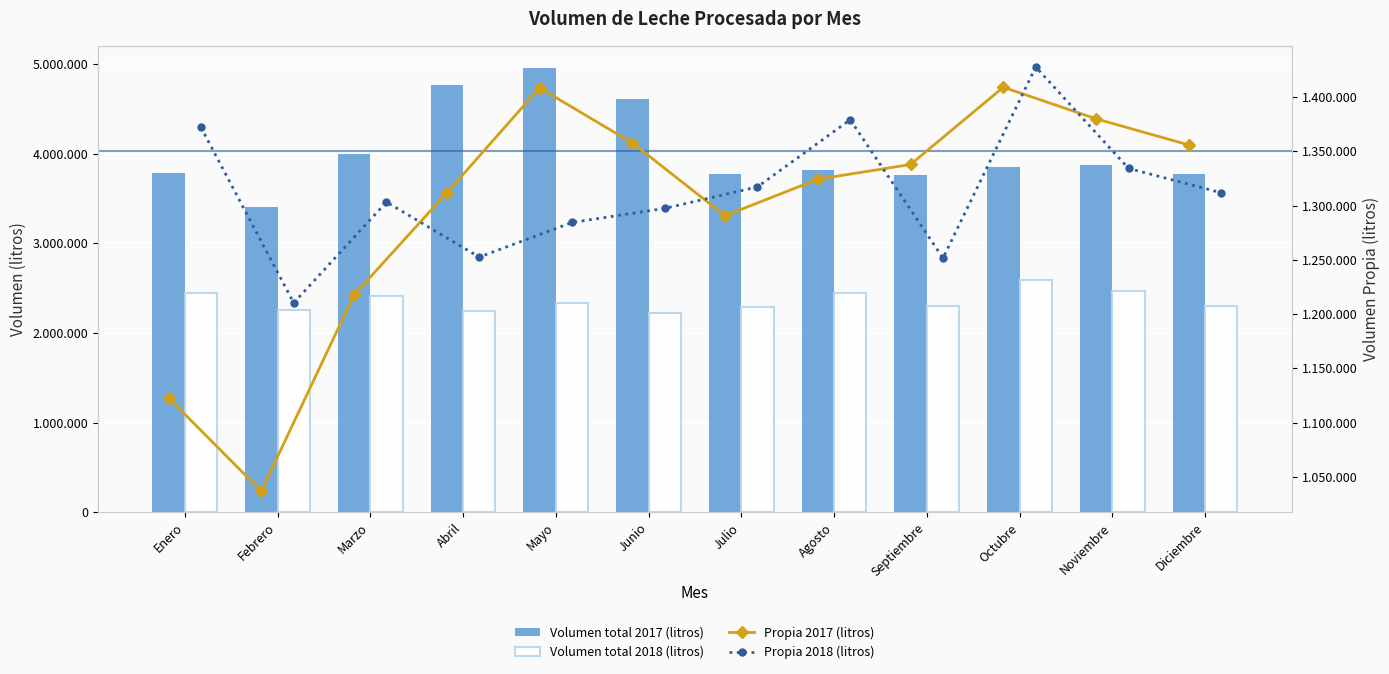

What is the total value across all series at Agosto?

8959074